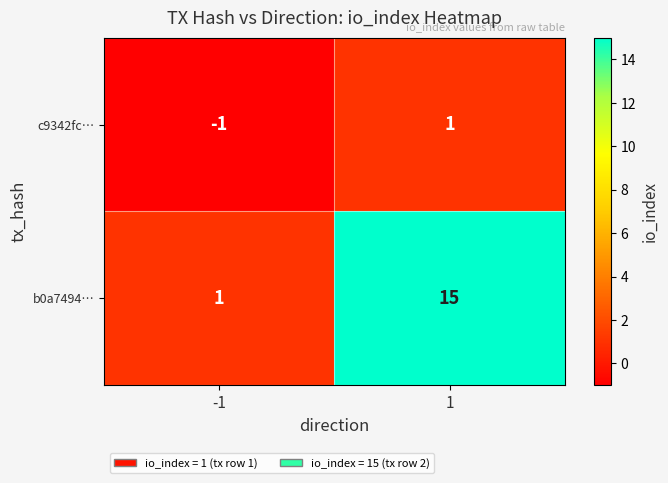

The c9342fc… series shows -1 at -1. True or false?

True